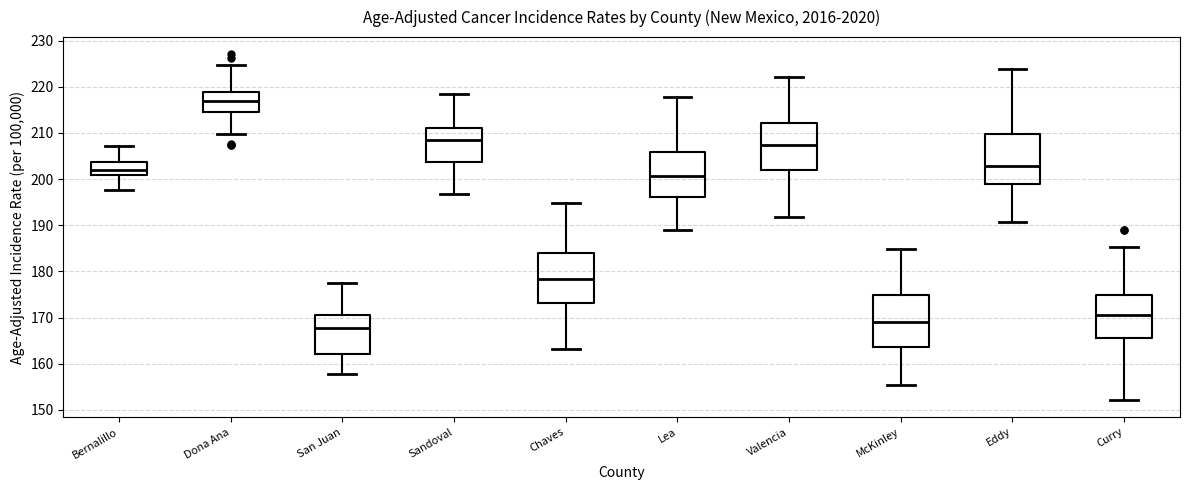

Reading left to right, transcribe this box plot: for each box, give where its median line is, the range the box spans, and where its two whiskers end, as read against the y-axis. The values are not printed on the chart, so give them approximately, as read against the axis.

Bernalillo: median 202, box 201 to 204, whiskers 198 to 207
Dona Ana: median 217, box 215 to 219, whiskers 210 to 225
San Juan: median 168, box 162 to 171, whiskers 158 to 178
Sandoval: median 208, box 204 to 211, whiskers 197 to 219
Chaves: median 178, box 173 to 184, whiskers 163 to 195
Lea: median 201, box 196 to 206, whiskers 189 to 218
Valencia: median 207, box 202 to 212, whiskers 192 to 222
McKinley: median 169, box 164 to 175, whiskers 155 to 185
Eddy: median 203, box 199 to 210, whiskers 191 to 224
Curry: median 171, box 166 to 175, whiskers 152 to 185